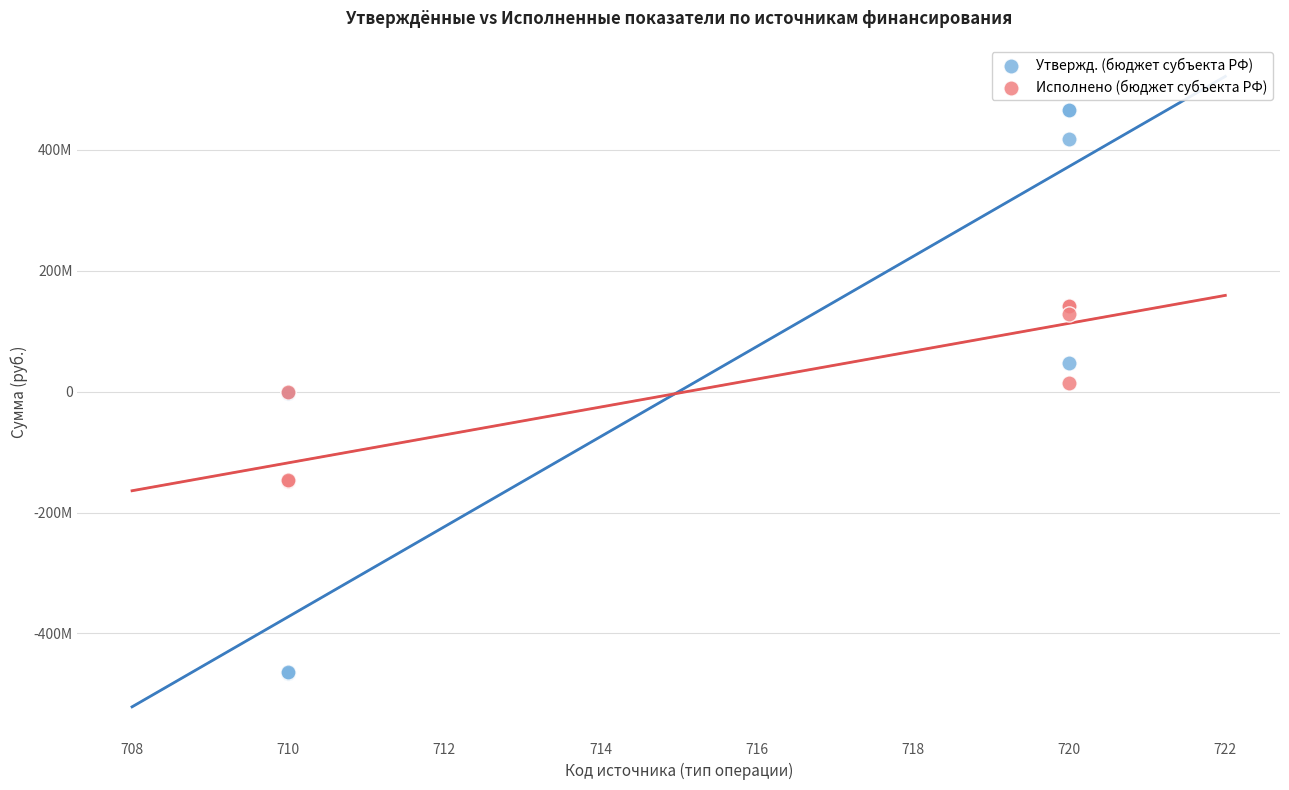

Which series contains the lowest Y value?

Утвержд. (бюджет субъекта РФ)